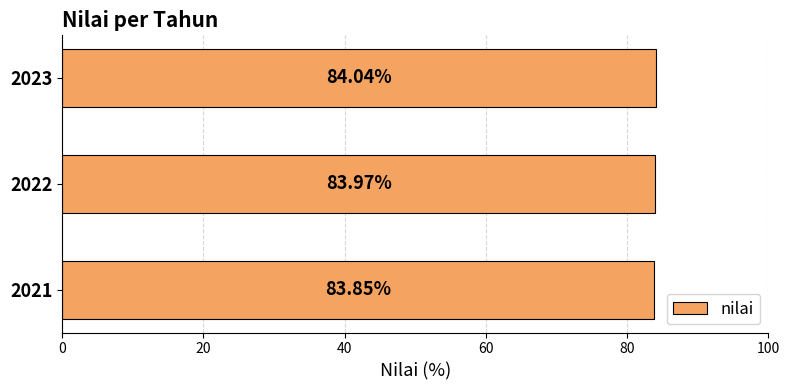

How many series are shown in this chart?

1